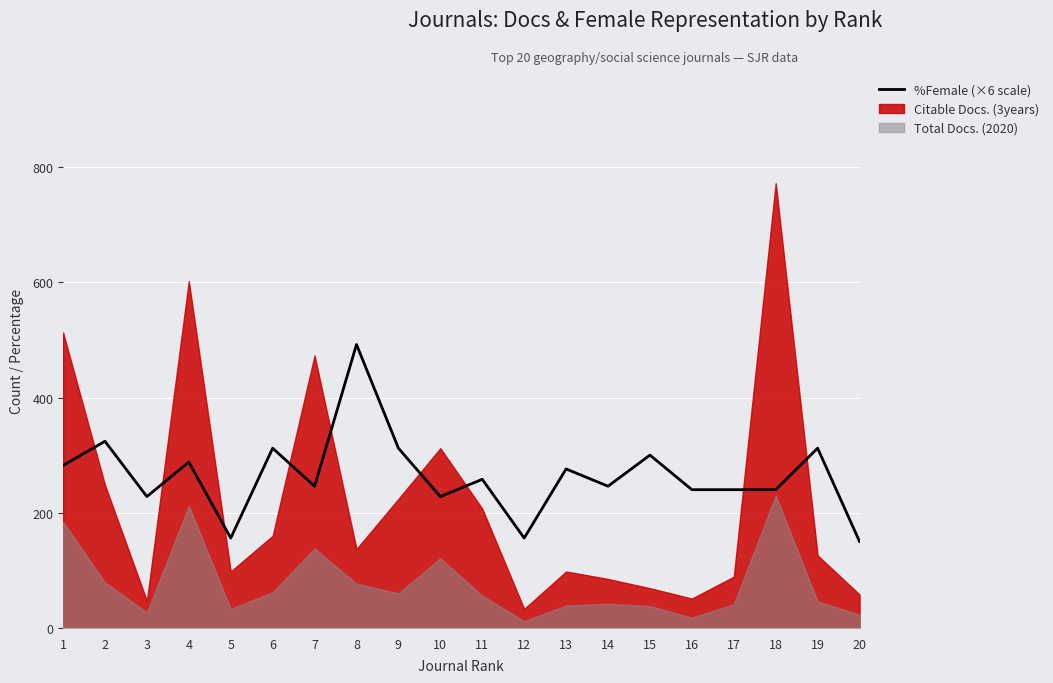

At which label does the data first exceed 258?

1